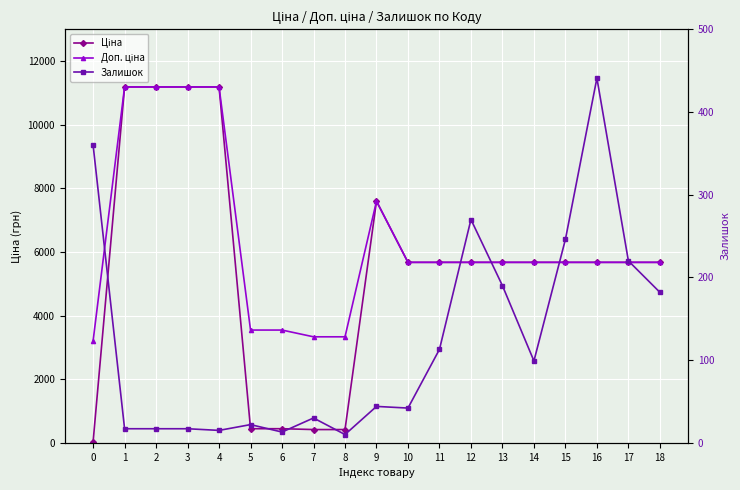

What is the value of the Ціна point at the 14th from the left?

5673.8